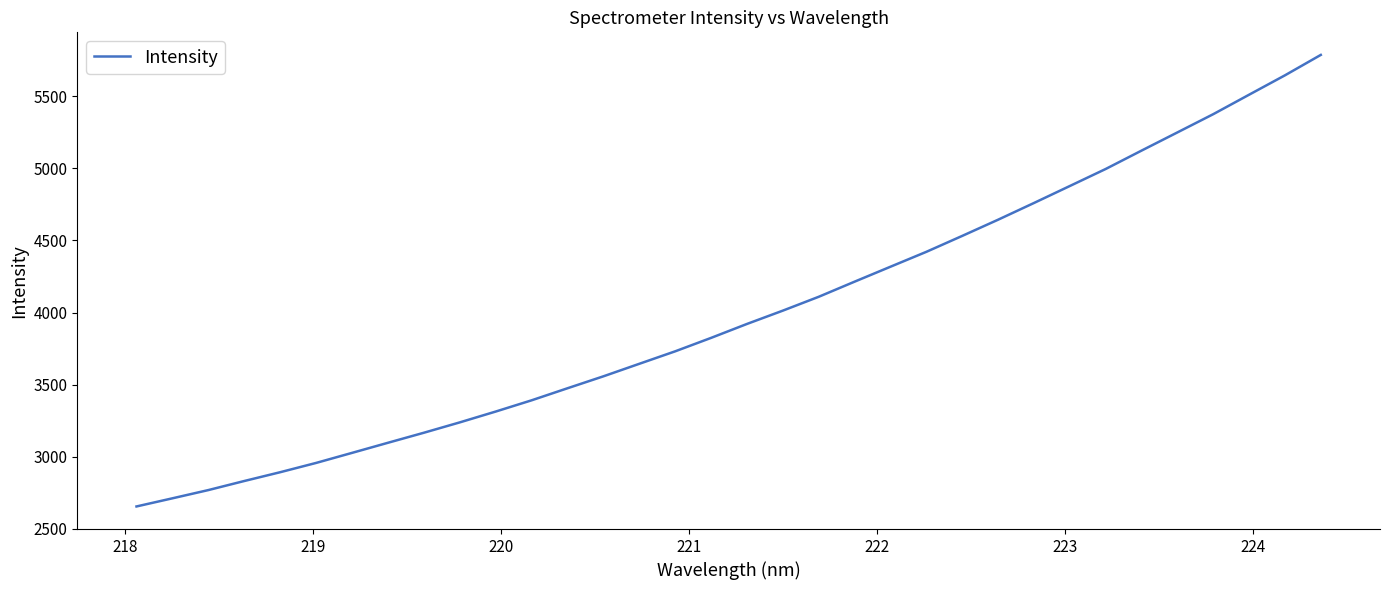

What is the minimum value shown in the chart?

2655.3